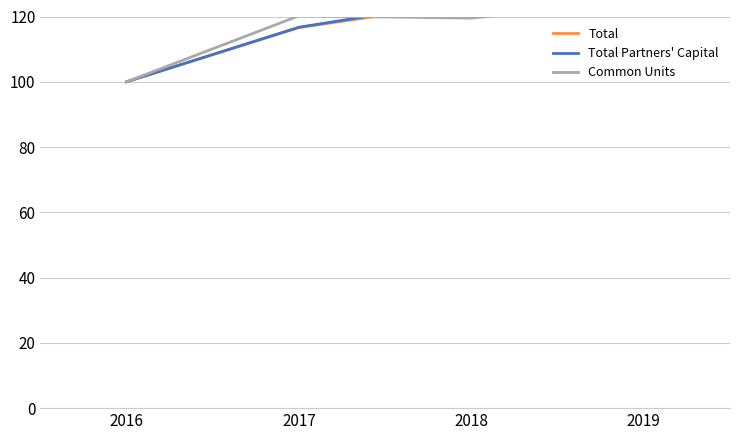

Which category has the lowest value in the Common Units series?

2016